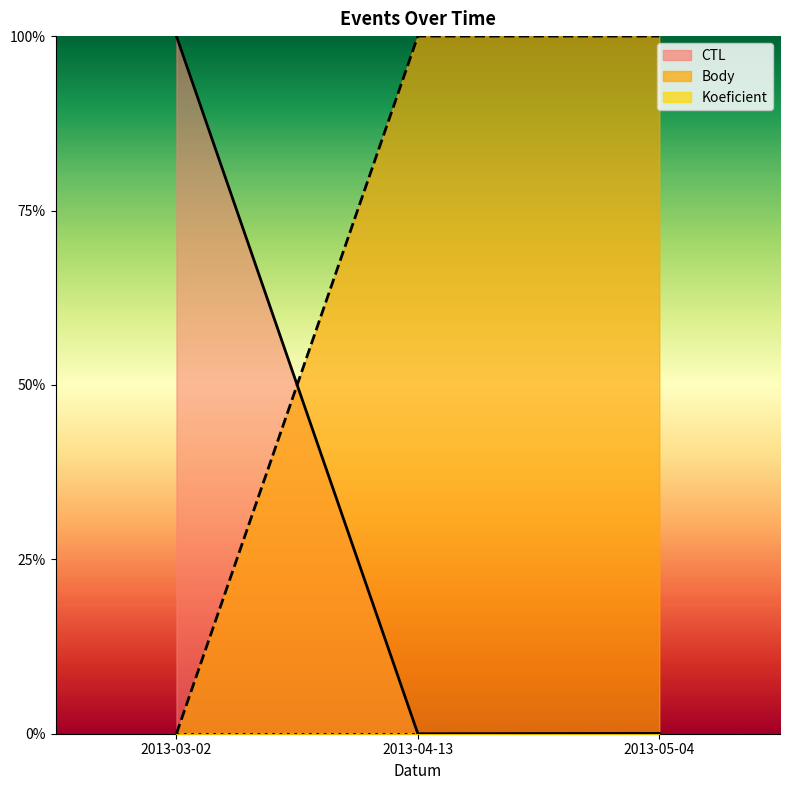

True or false: Body has a value of 0.0 at 2013-03-02.

True